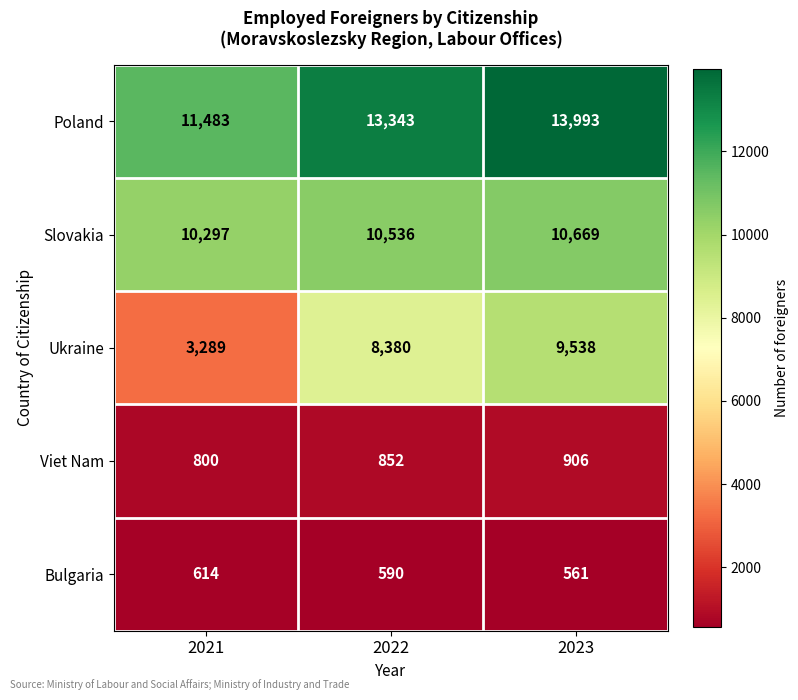

The value of Poland at 2022 is 13343. True or false?

True